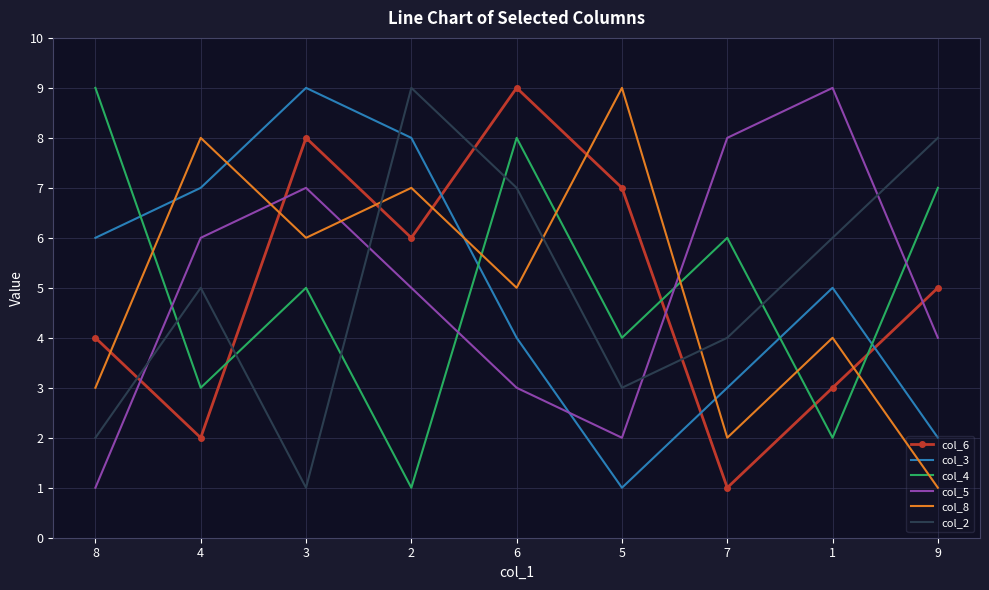

What is the difference between the col_4 values at 9 and 8?

2